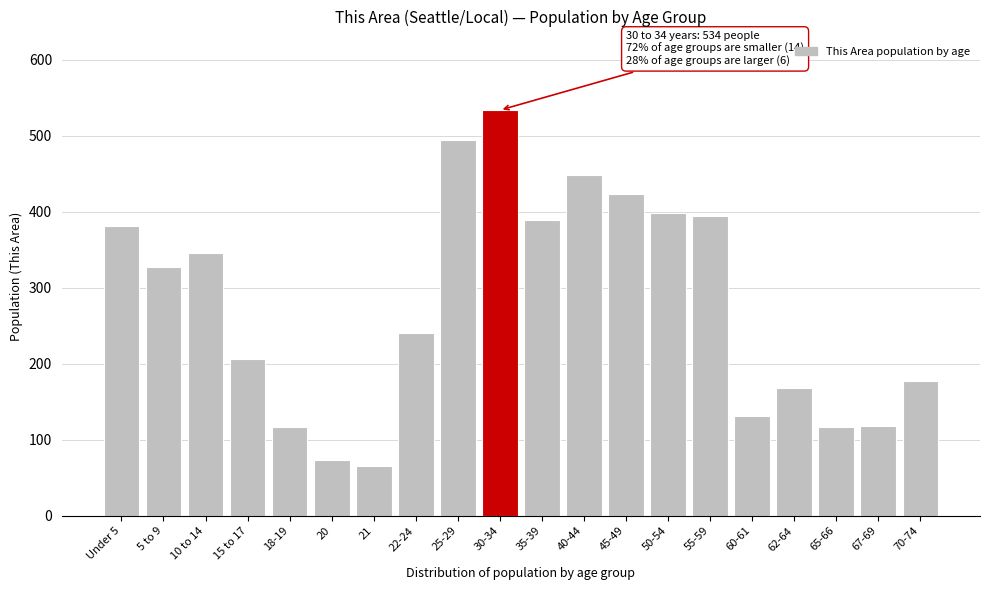

What is the value of the 17th bar from the left?

168